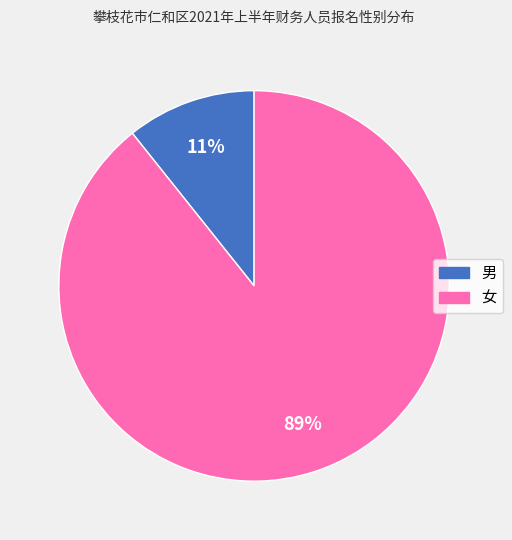

True or false: 男 accounts for 21% of the total.

False